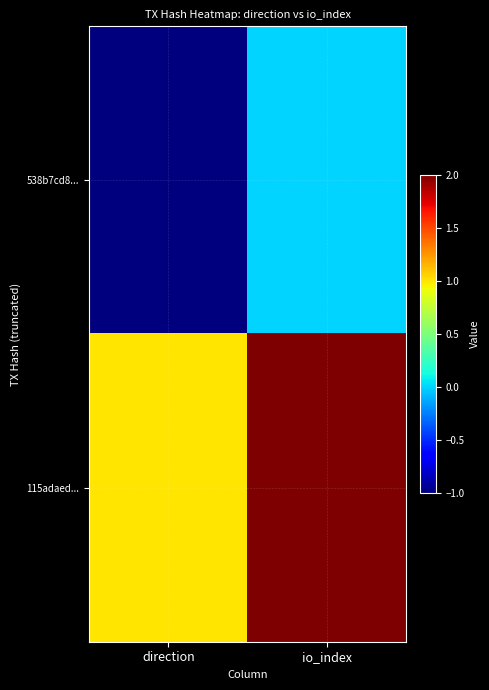

Reading left to right, list all the values displayed in this chart.

538b7cd8...: direction=-1	io_index=0
115adaed...: direction=1	io_index=2